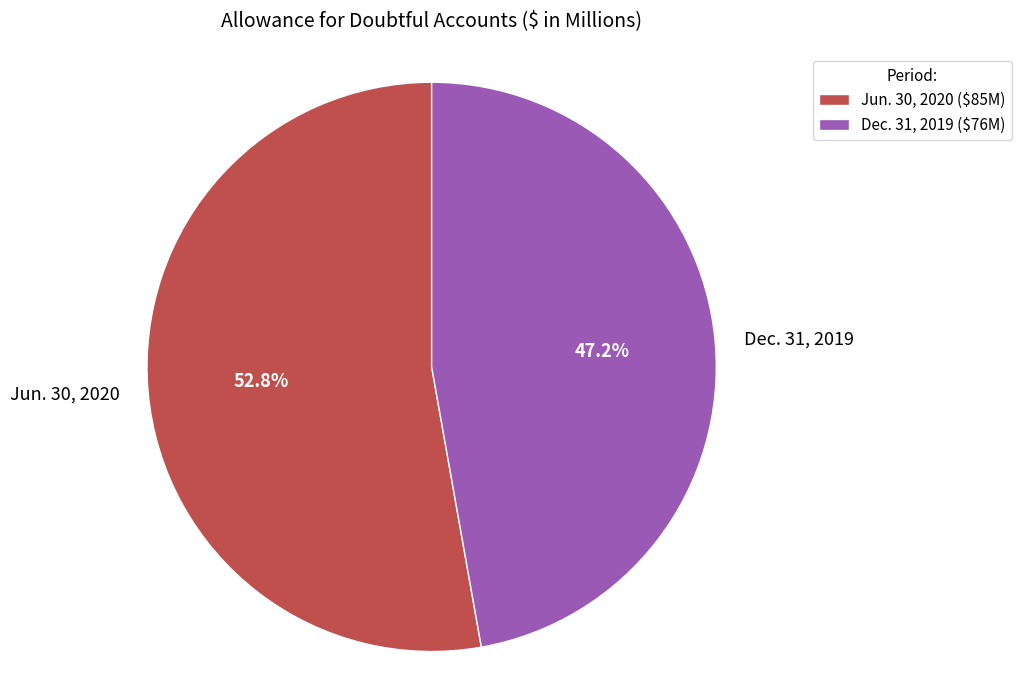

Is Jun. 30, 2020 the majority of the pie?

Yes